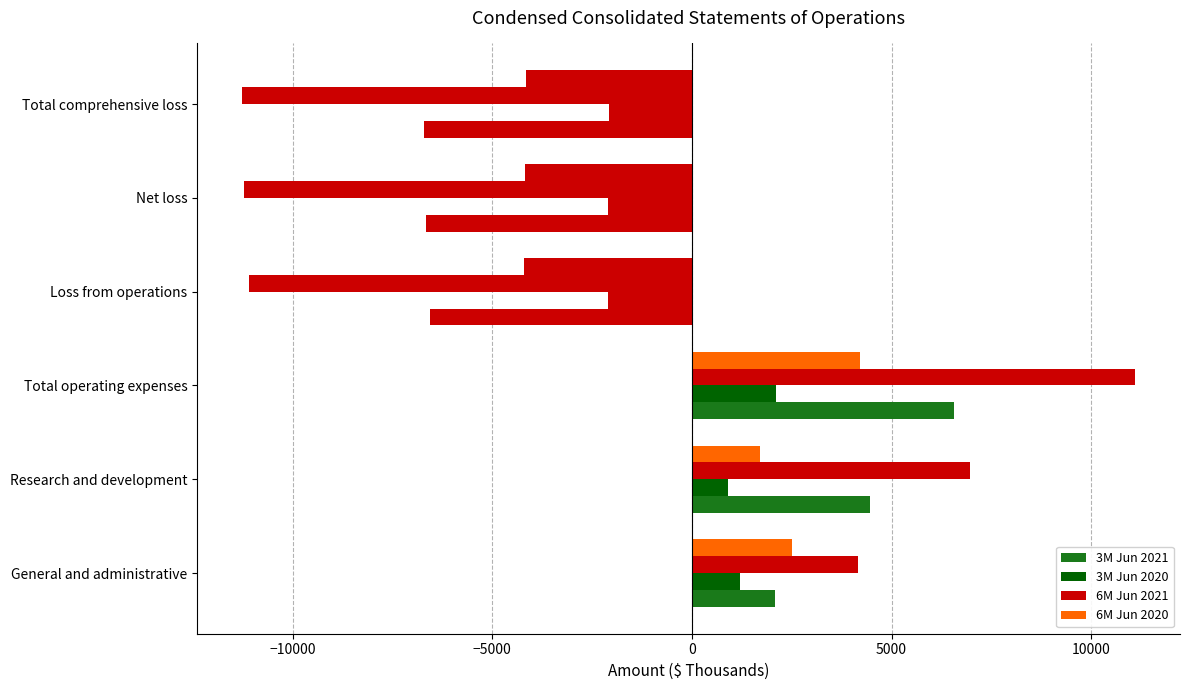

How many negative values does the 6M Jun 2021 series have?

3